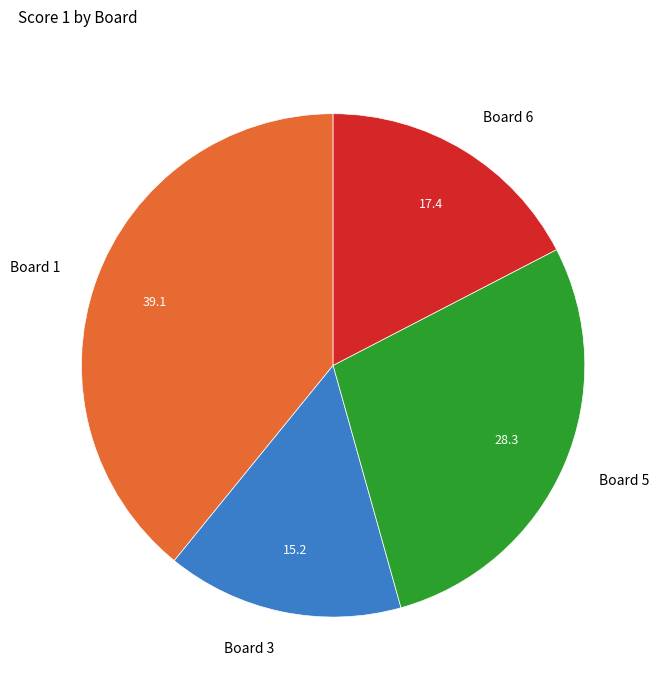

Do Board 1 and Board 6 together represent more than half of the pie?

Yes